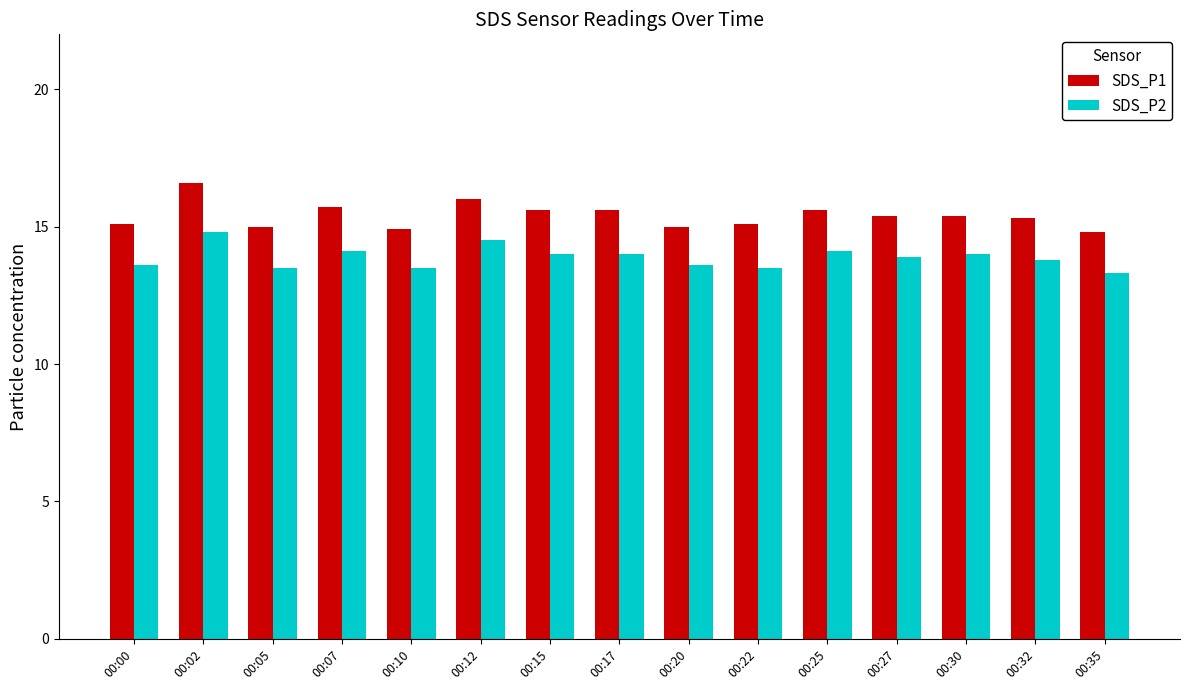

True or false: SDS_P2 has a value of 13.6 at 00:20.

True